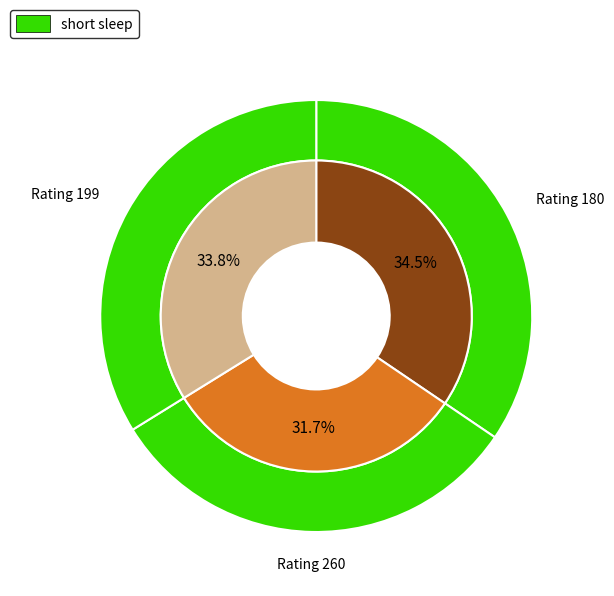

To the nearest percent, what percentage of the pie is Rating 180 (IOU)?

34%